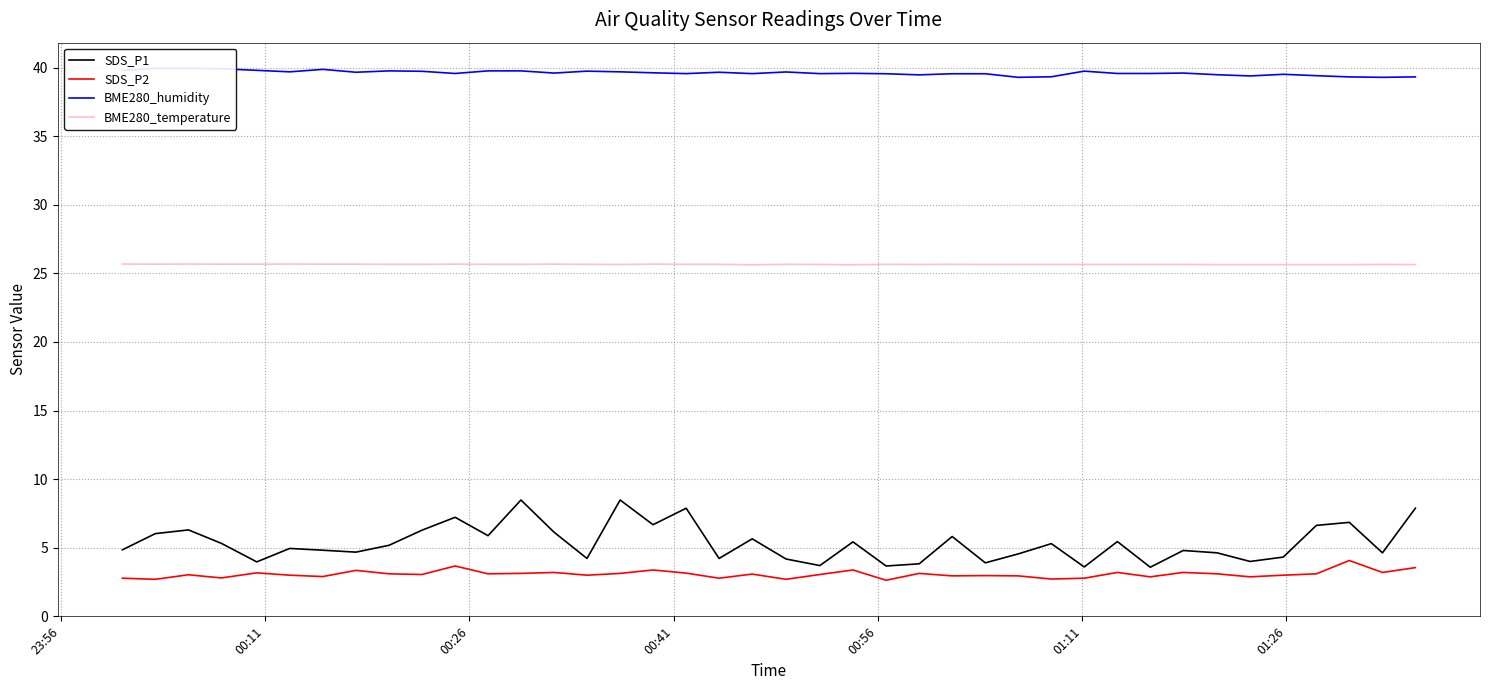

At how many categories does at least one series exceed 24?

40